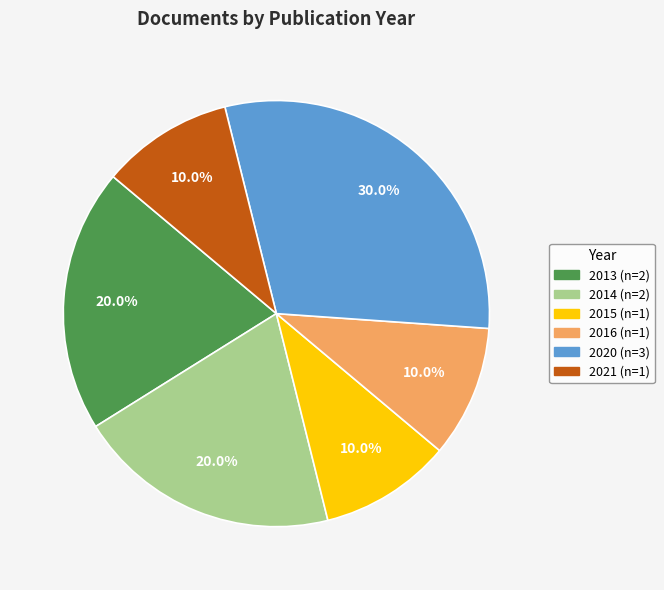

Does 2013 represent more than half of the total?

No